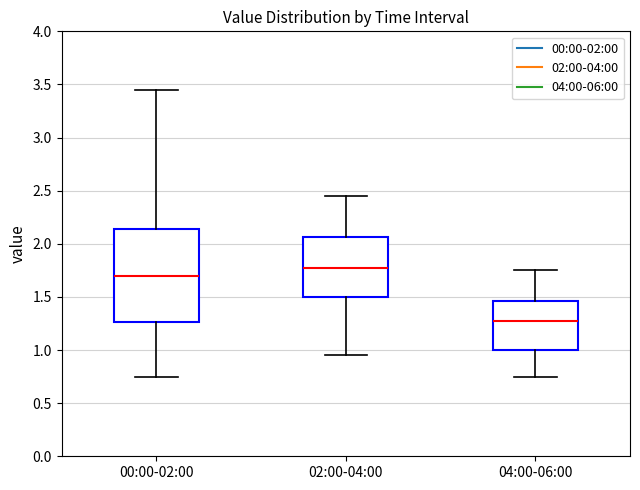

Which box's median line is the highest?

02:00-04:00